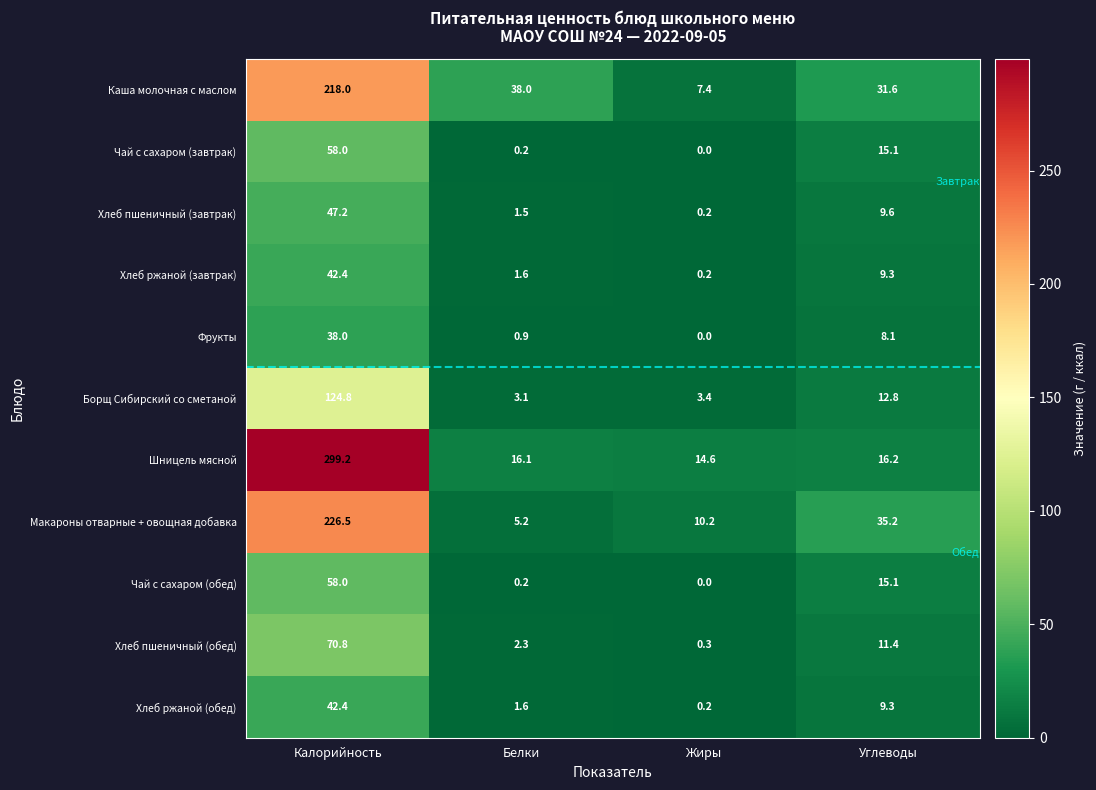

Which series has the widest spread of values?

Шницель мясной